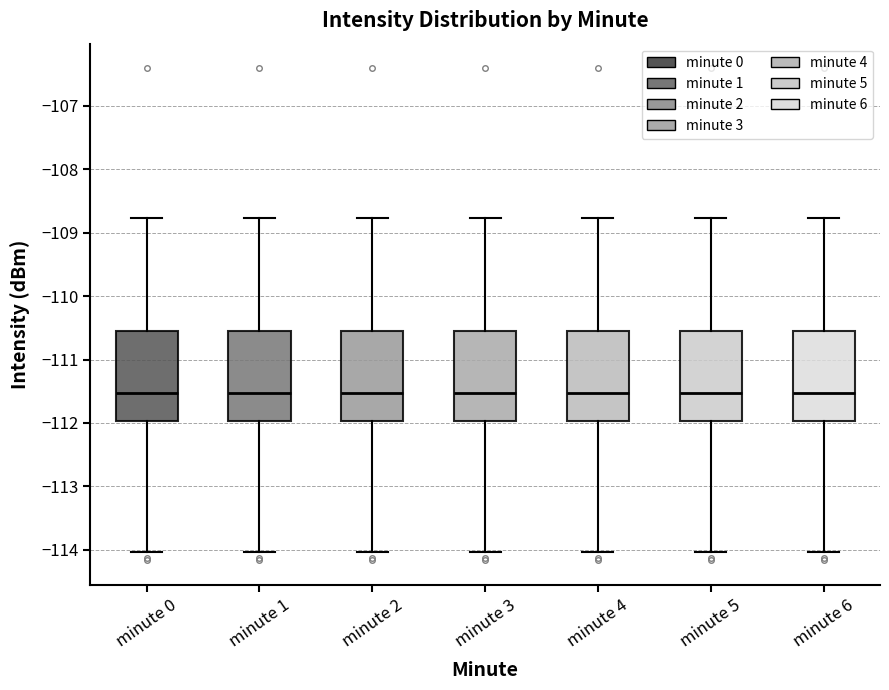

Reading left to right, read every box against the y-axis: the position of its median line, the range the box covers, and the ends of its whiskers. The values are not printed on the chart, so give them approximately, as read against the axis.

minute 0: median -111.5, box -112.0 to -110.5, whiskers -114.0 to -108.8
minute 1: median -111.5, box -112.0 to -110.5, whiskers -114.0 to -108.8
minute 2: median -111.5, box -112.0 to -110.5, whiskers -114.0 to -108.8
minute 3: median -111.5, box -112.0 to -110.5, whiskers -114.0 to -108.8
minute 4: median -111.5, box -112.0 to -110.5, whiskers -114.0 to -108.8
minute 5: median -111.5, box -112.0 to -110.5, whiskers -114.0 to -108.8
minute 6: median -111.5, box -112.0 to -110.5, whiskers -114.0 to -108.8